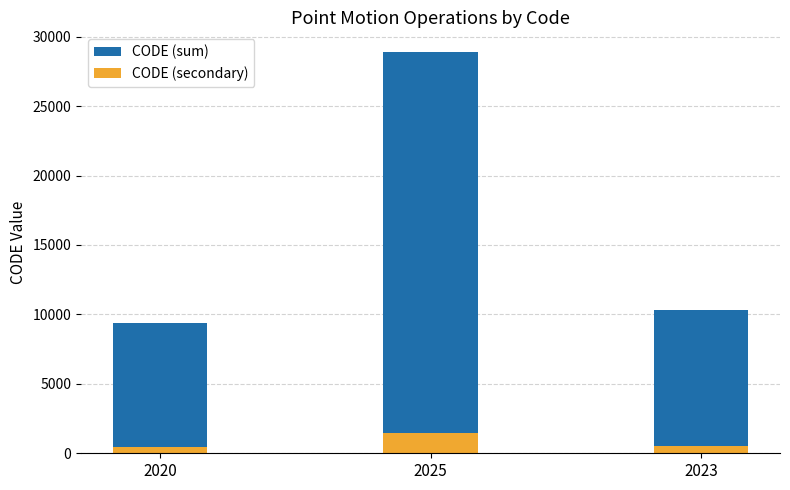

Which series has the largest total across all categories?

CODE (sum)